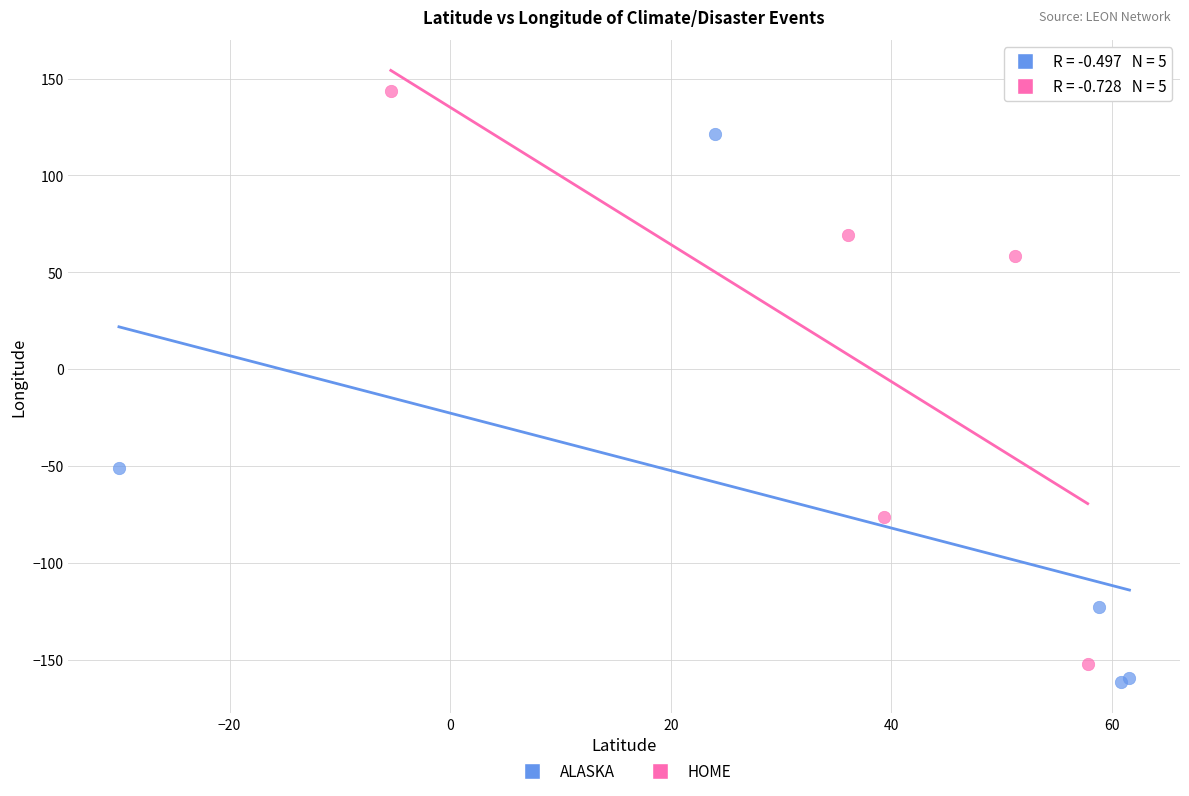

Which series reaches the maximum Y coordinate?

HOME